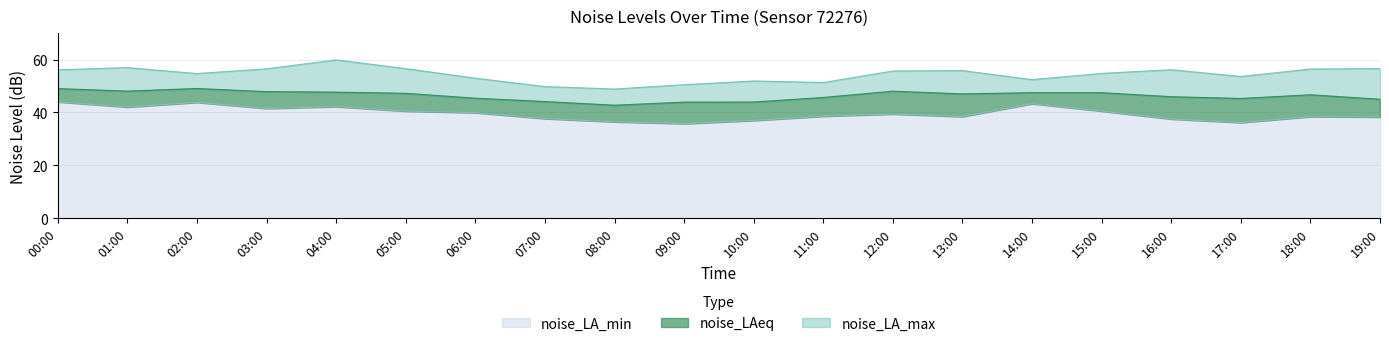

What is the label of the 14th point from the left?

13:00